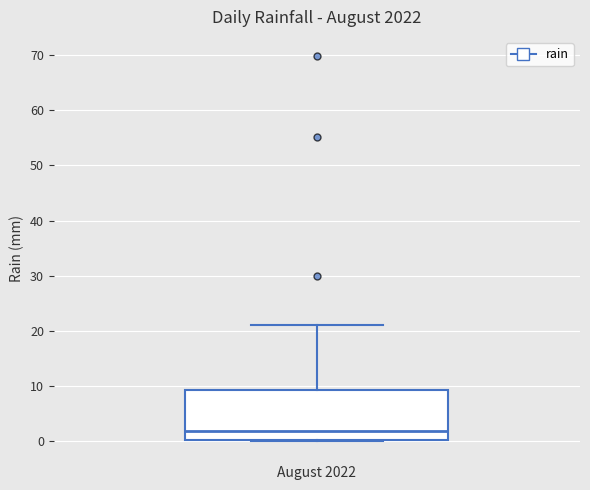

Where is the lower edge of the box on the y-axis? The values are not printed on the chart, so give them approximately, as read against the axis.

0